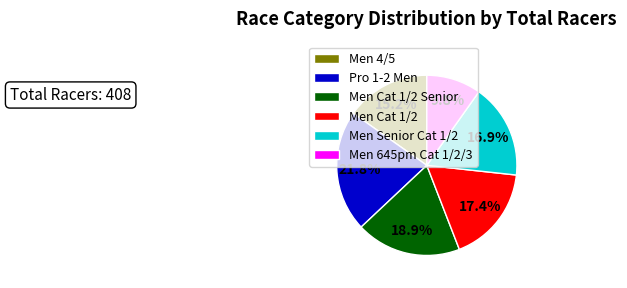

True or false: Men 645pm Cat 1/2/3 accounts for 2% of the total.

False